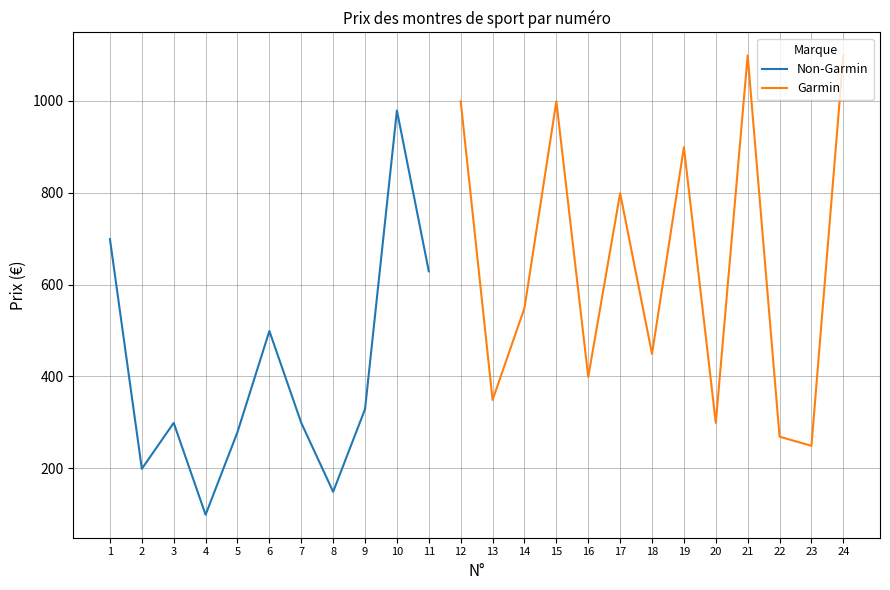

Reading left to right, transcribe all the data shown in this chart.

1=699	2=199	3=299	4=99	5=279	6=499	7=299	8=149	9=329	10=979	11=629	12=999	13=349	14=549	15=999	16=399	17=799	18=449	19=899	20=299	21=1099	22=269	23=249	24=1099